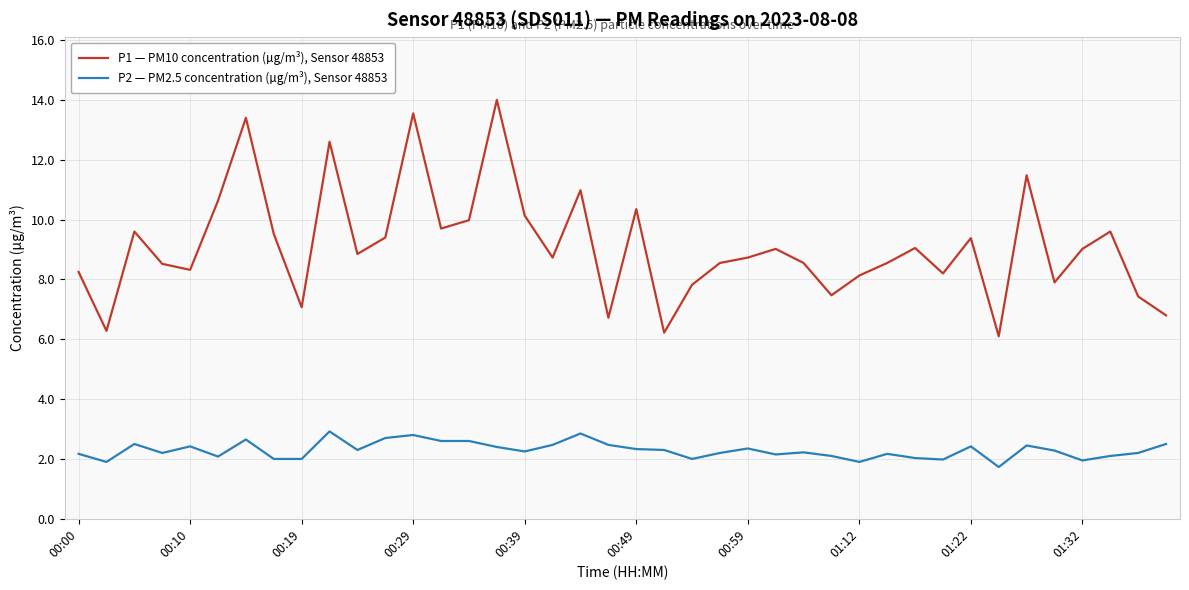

Rank the series by their average value, from lowest to highest.

P2 — PM2.5 concentration (µg/m³), Sensor 48853, P1 — PM10 concentration (µg/m³), Sensor 48853